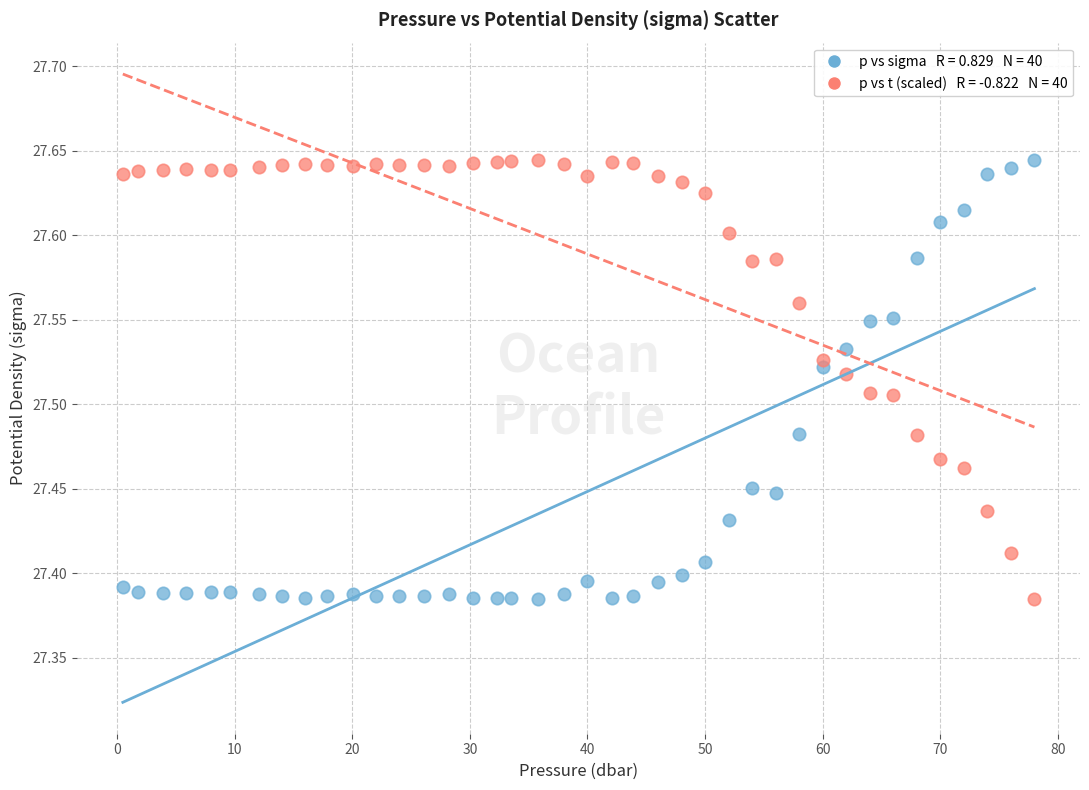

Across all data points, what is the range of X values (max minus min)?

77.5